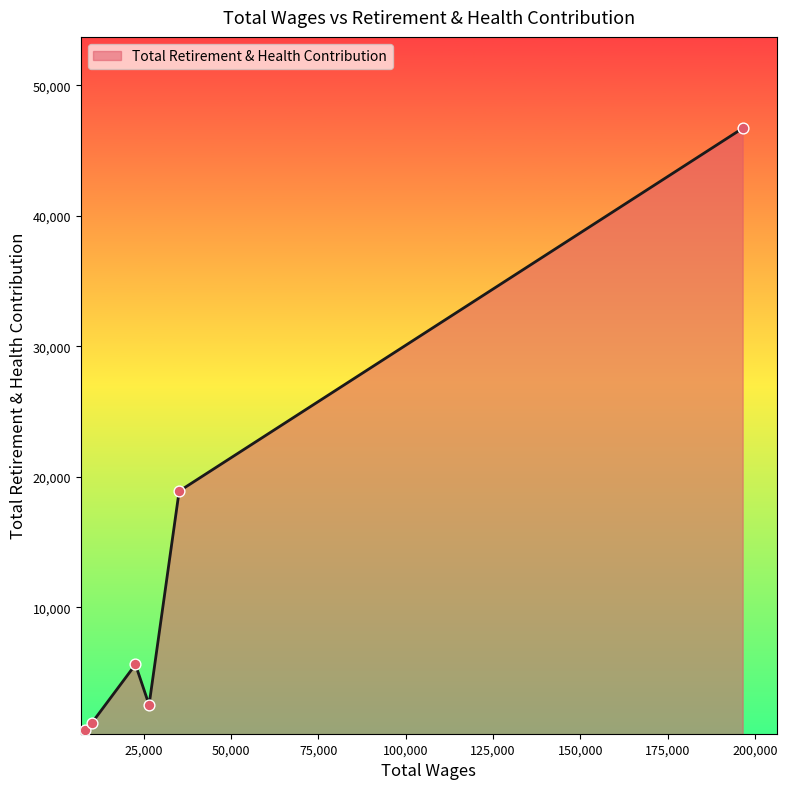

What is the difference between the maximum and second lowest values?

45548